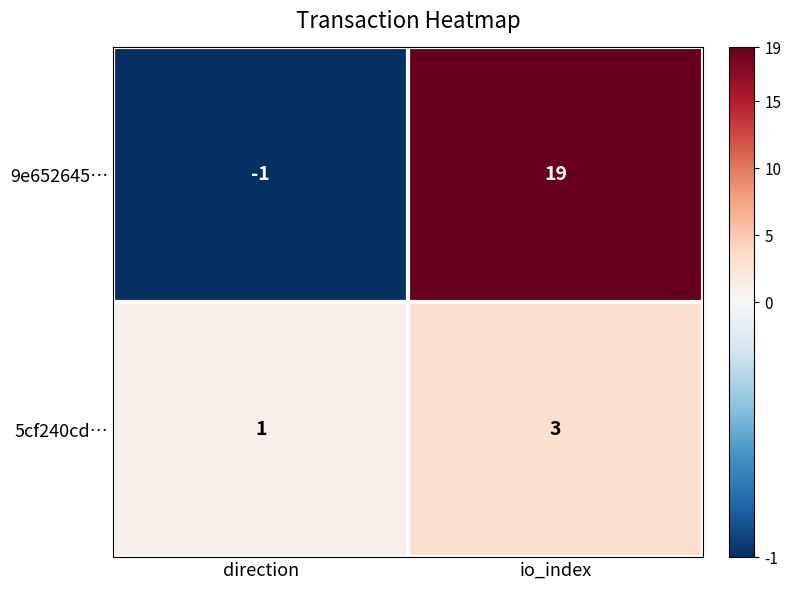

How many data points in 5cf240cd… are less than 3?

1